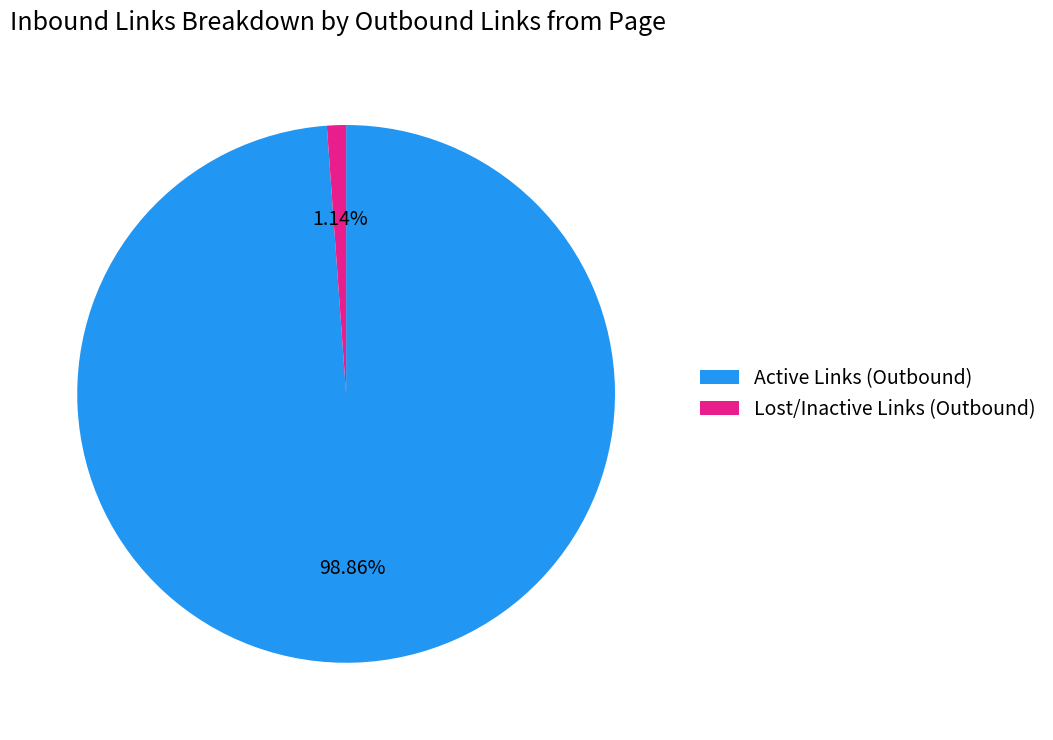

Between Active Links (Outbound) and Lost/Inactive Links (Outbound), which is larger?

Active Links (Outbound)